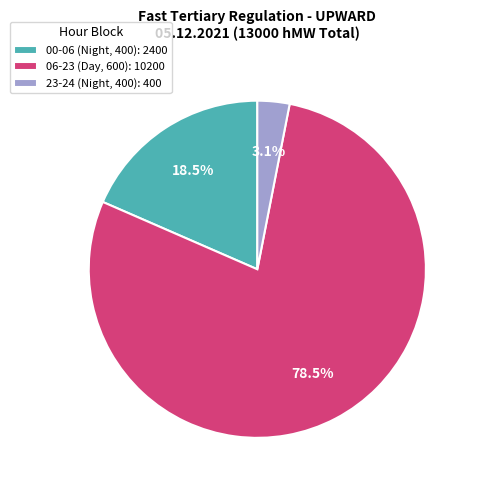

How many segments does this pie chart have?

3